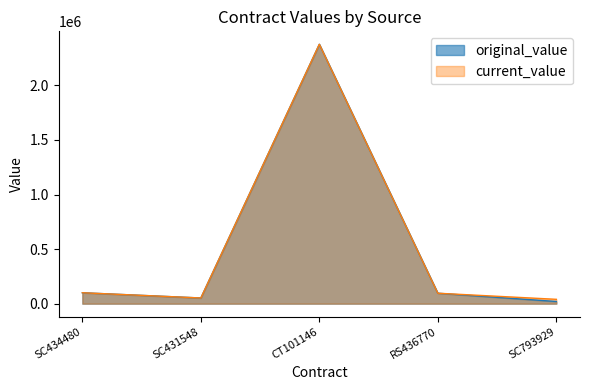

What are all the series names shown in the legend?

original_value, current_value